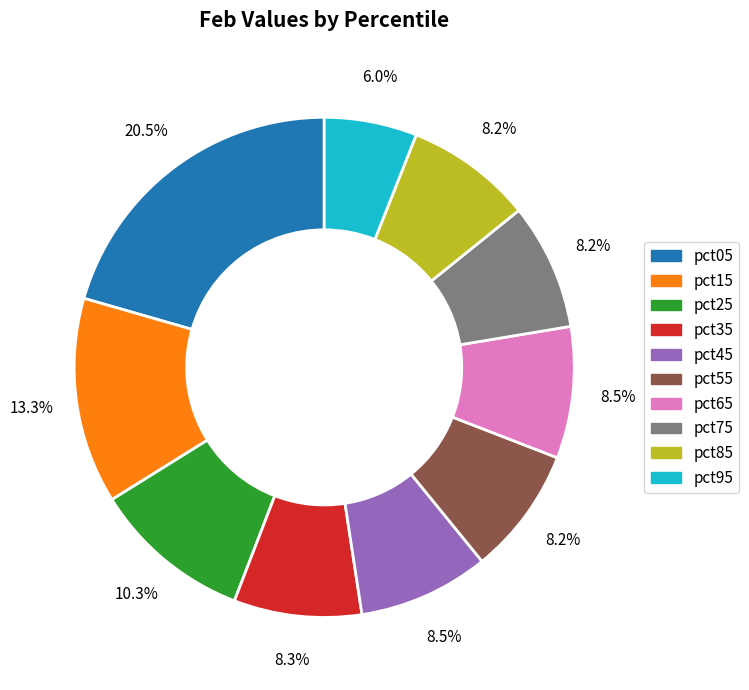

To the nearest percent, what is the combined percentage of pct75 and pct05?

29%